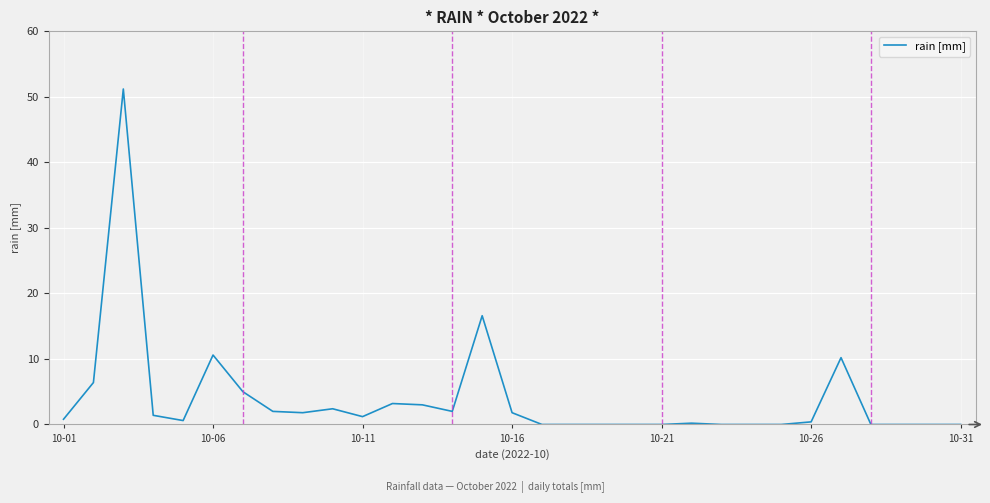

Count the number of categories in the chart.

31